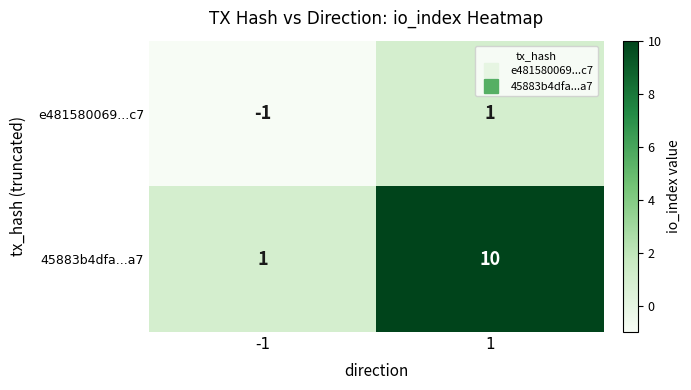

What is the difference between the 45883b4dfa...a7 values at 1 and -1?

9